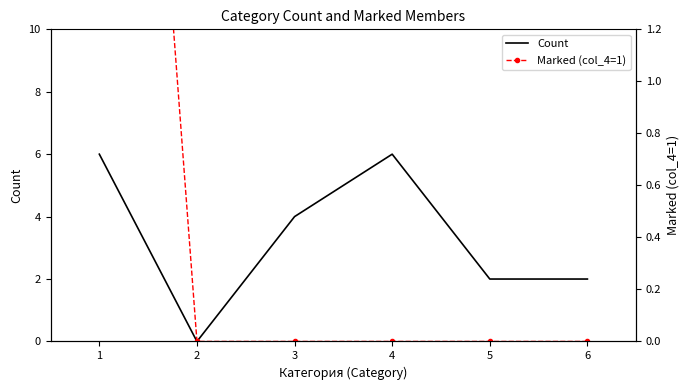

How many series are shown in this chart?

2